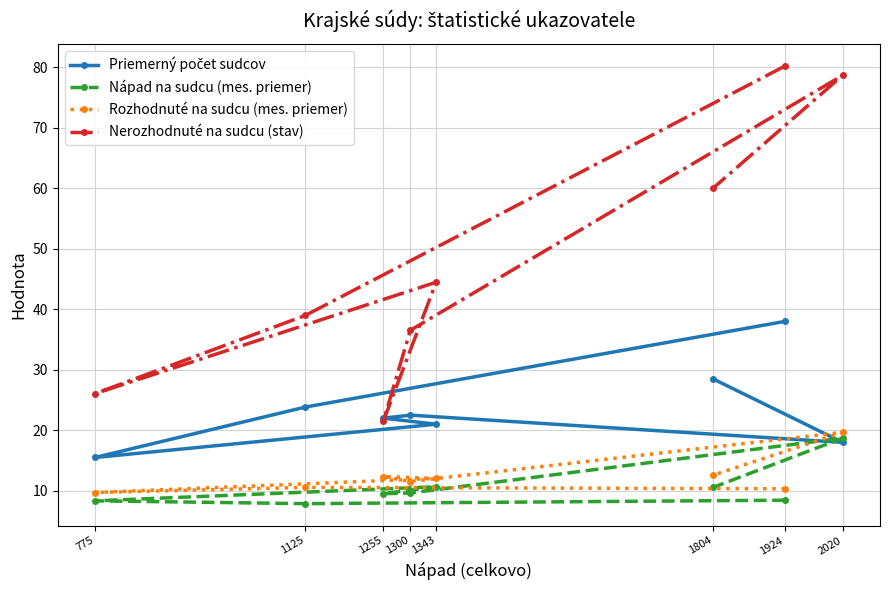

Is it true that Nerozhodnuté na sudcu (stav) equals 109.2 at 775?

False